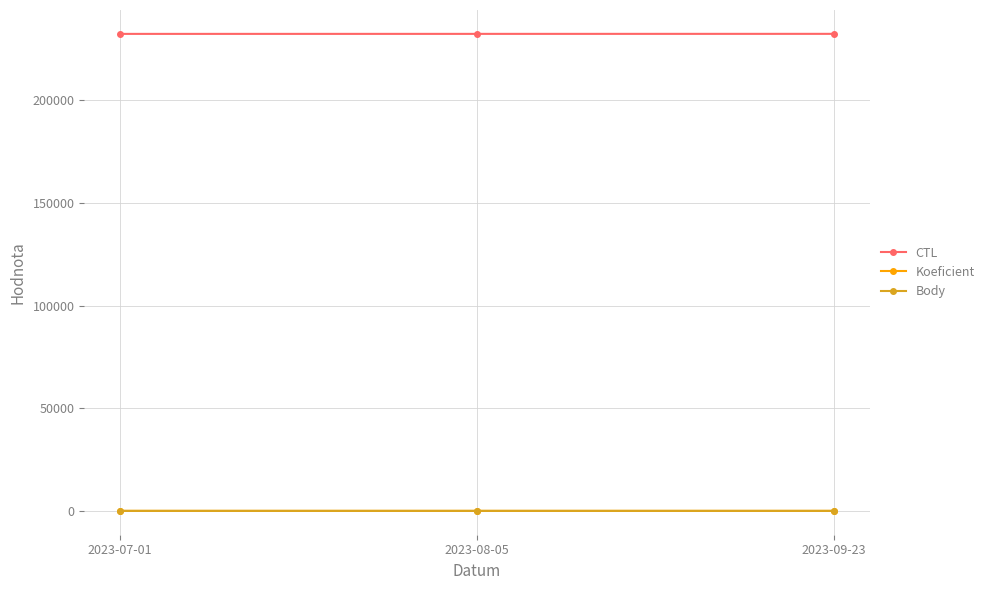

Does the chart display data point markers on the line(s)?

Yes